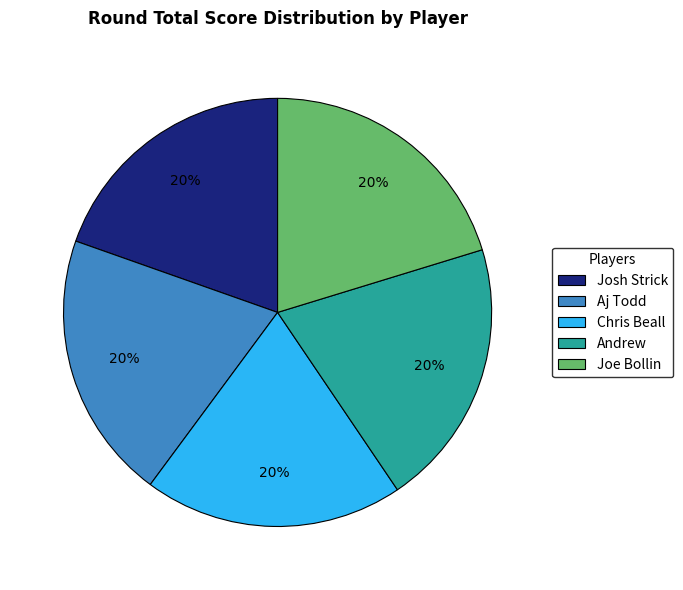

Combined, do Josh Strick and Chris Beall account for over 50%?

No